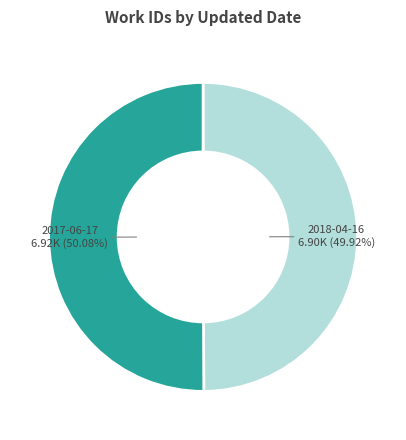

Does any single category account for the majority?

Yes